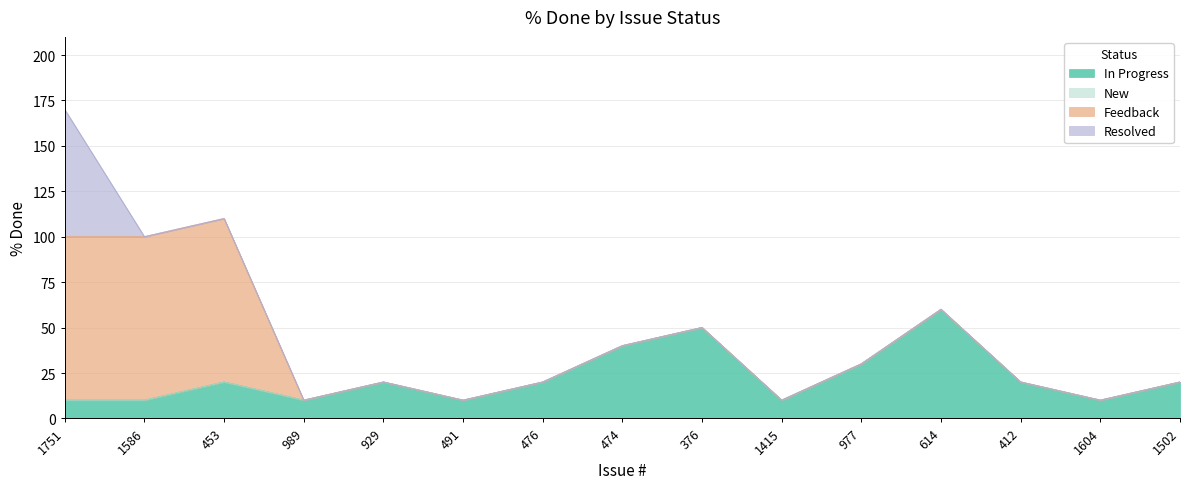

Does the chart have visible grid lines?

Yes